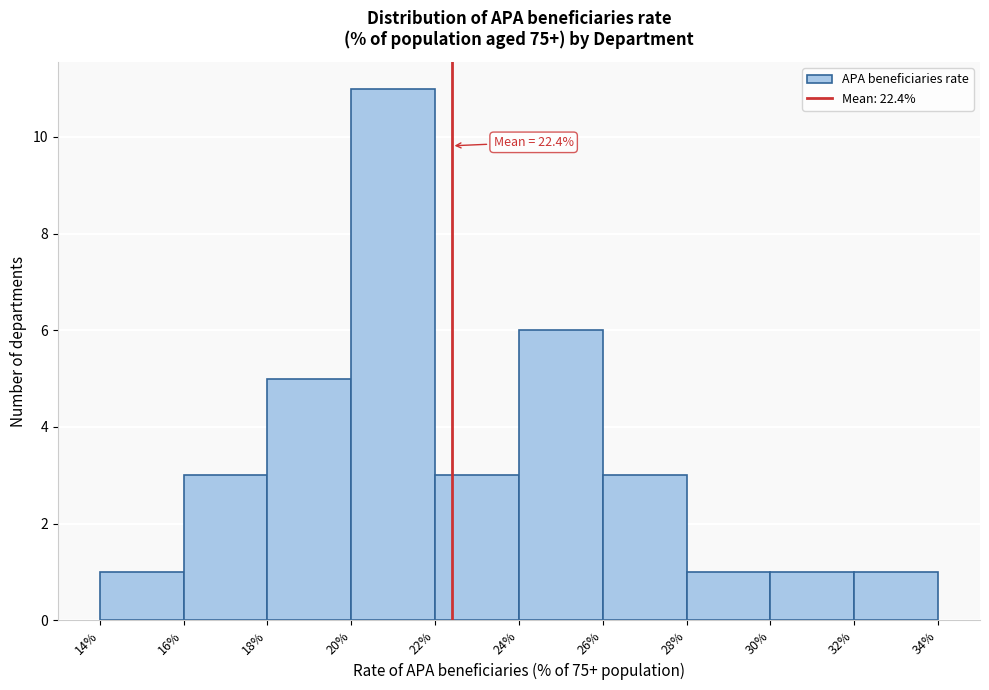

Which range on the x-axis has the tallest bar?

20% to 22%